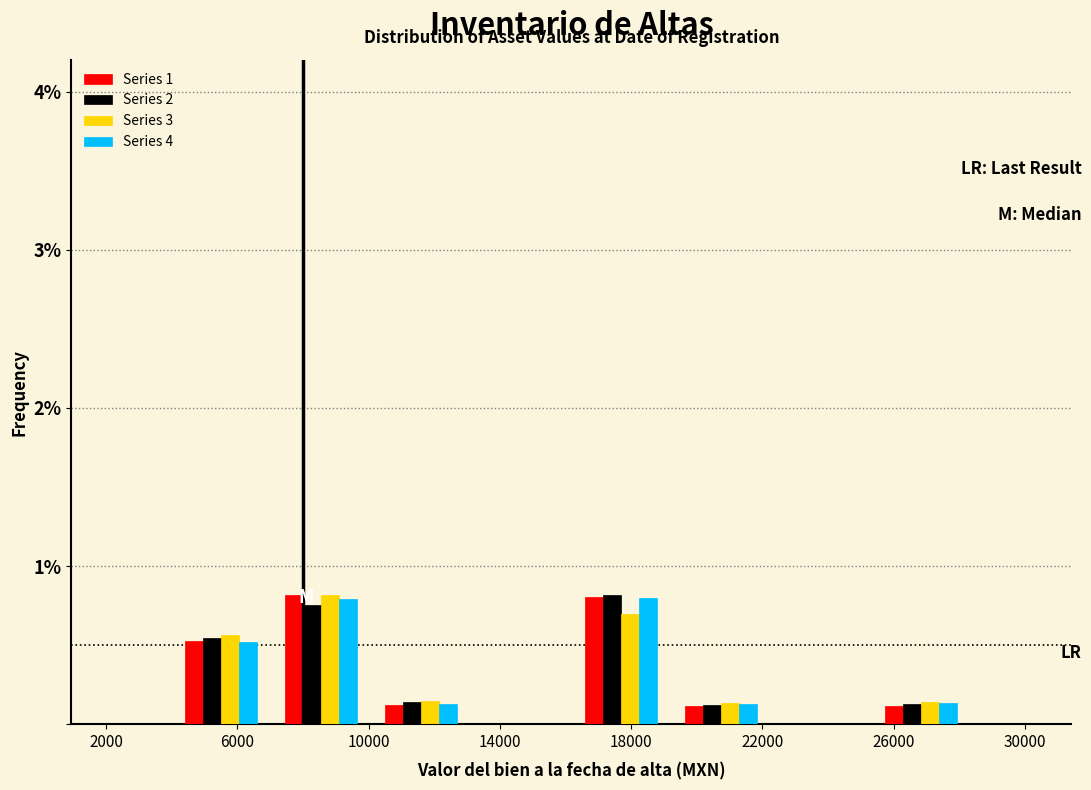

In the Series 3 series, which range on the x-axis has the tallest bar?

7000 to 10000